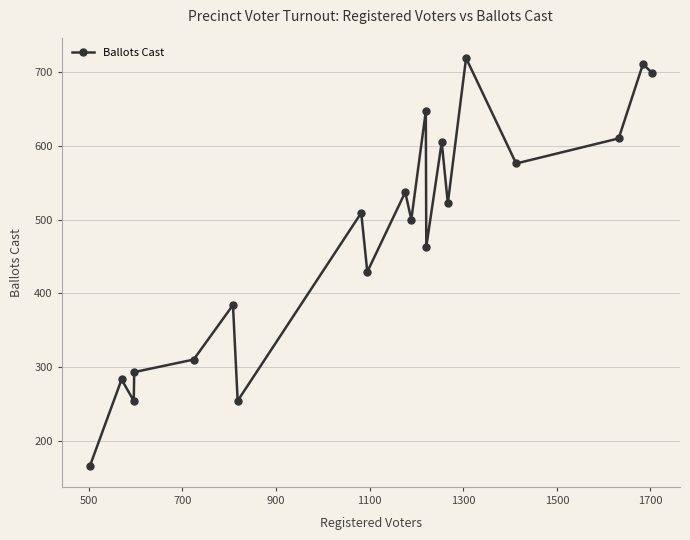

True or false: there are more than 2 points higher than both neighbors.

True